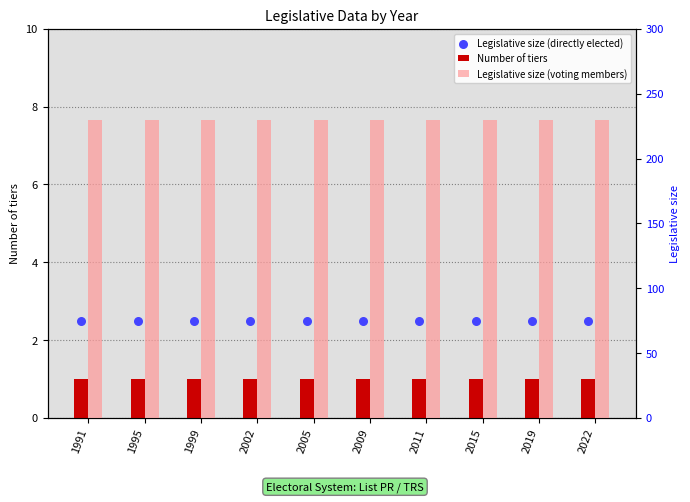

Which series reaches the maximum Y coordinate?

Legislative size (voting members)